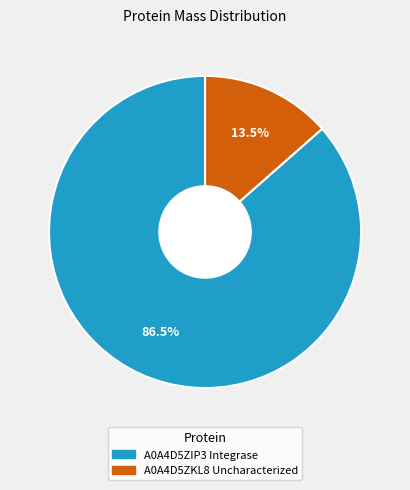

Rank the categories by value from highest to lowest.

A0A4D5ZIP3 Integrase, A0A4D5ZKL8 Uncharacterized